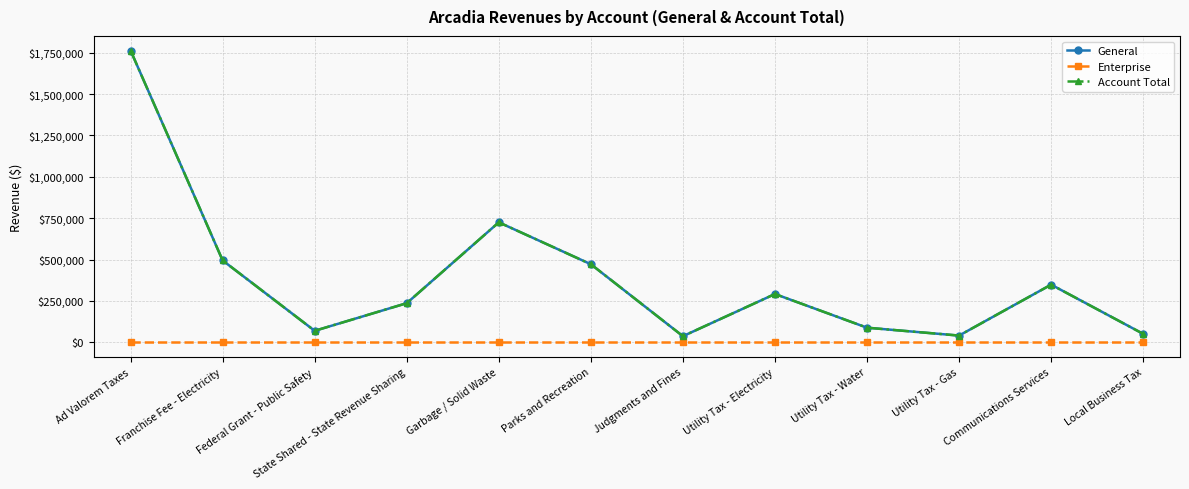

Does the chart have visible grid lines?

Yes